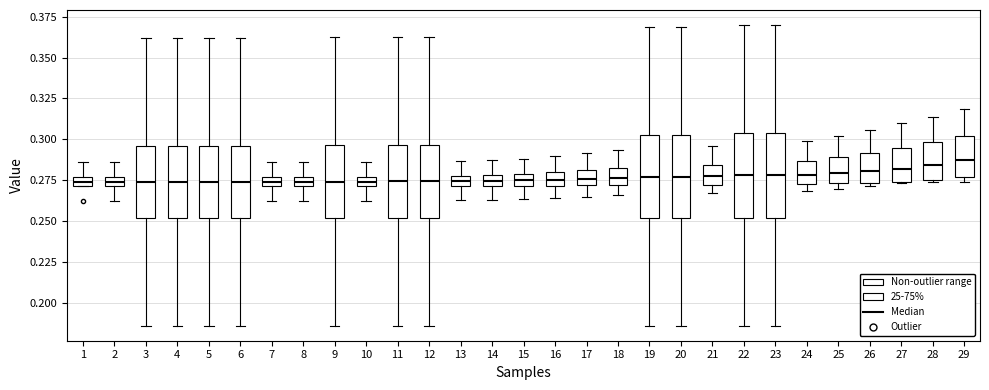

Where does the lower whisker of the box at x = 17 end on the y-axis? The values are not printed on the chart, so give them approximately, as read against the axis.

0.265